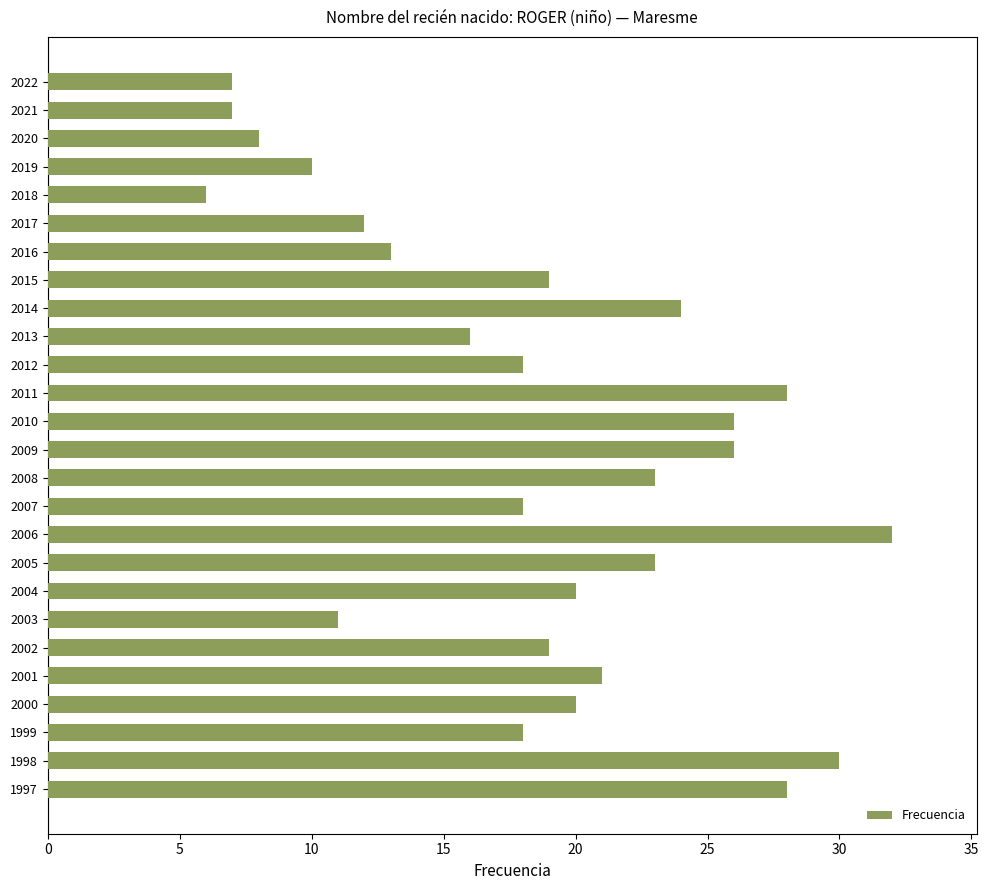

Reading bottom to top, list all the values displayed in this chart.

1997=28	1998=30	1999=18	2000=20	2001=21	2002=19	2003=11	2004=20	2005=23	2006=32	2007=18	2008=23	2009=26	2010=26	2011=28	2012=18	2013=16	2014=24	2015=19	2016=13	2017=12	2018=6	2019=10	2020=8	2021=7	2022=7